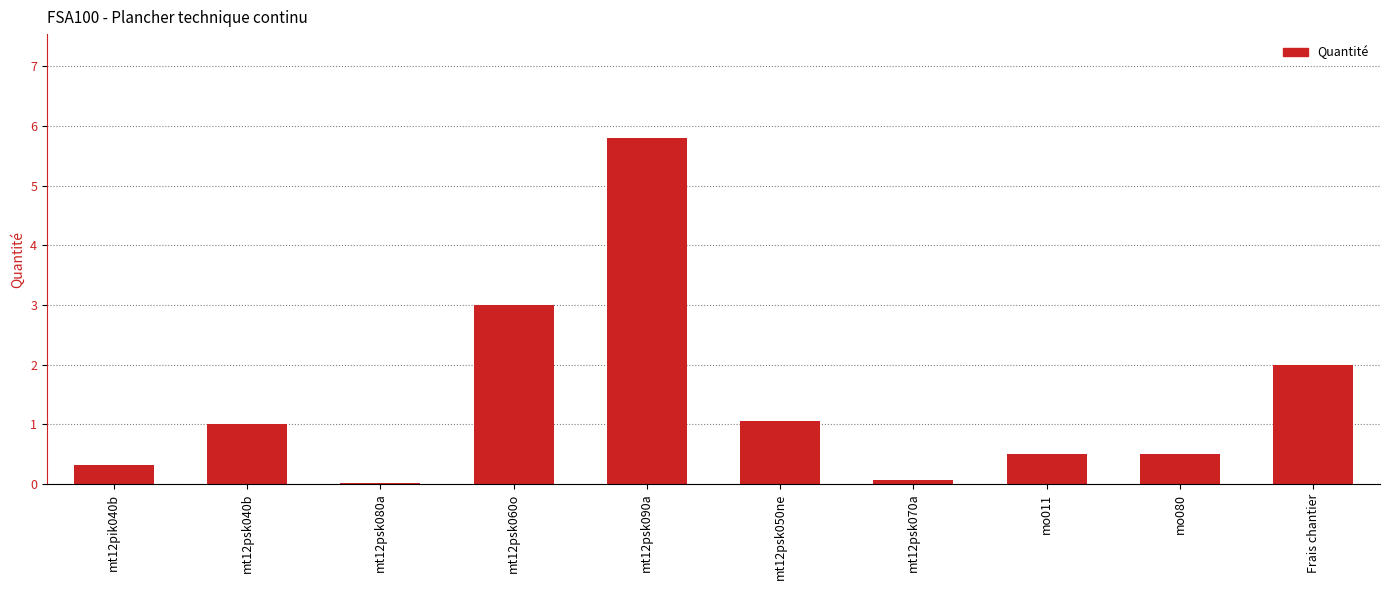

What value does the data have at mt12psk090a?

5.8